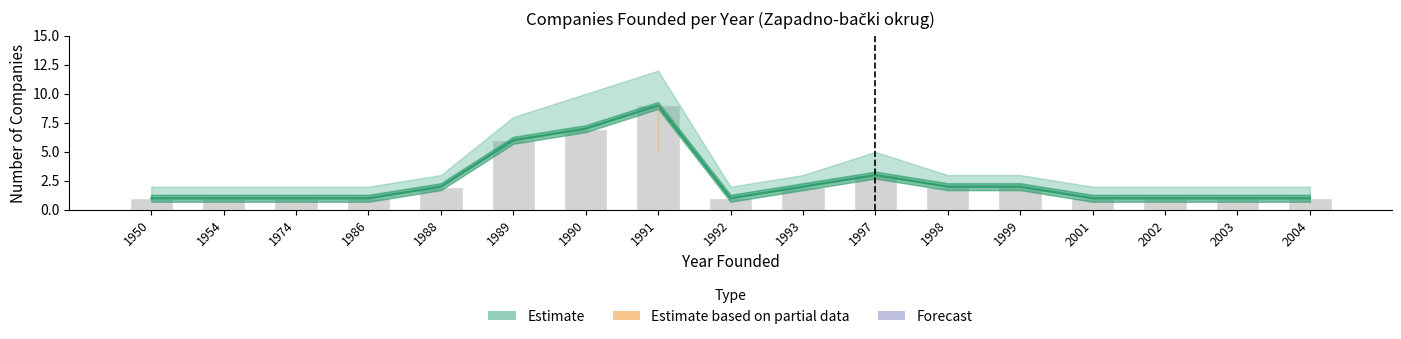

Count the values in the range 1 to 2.

13